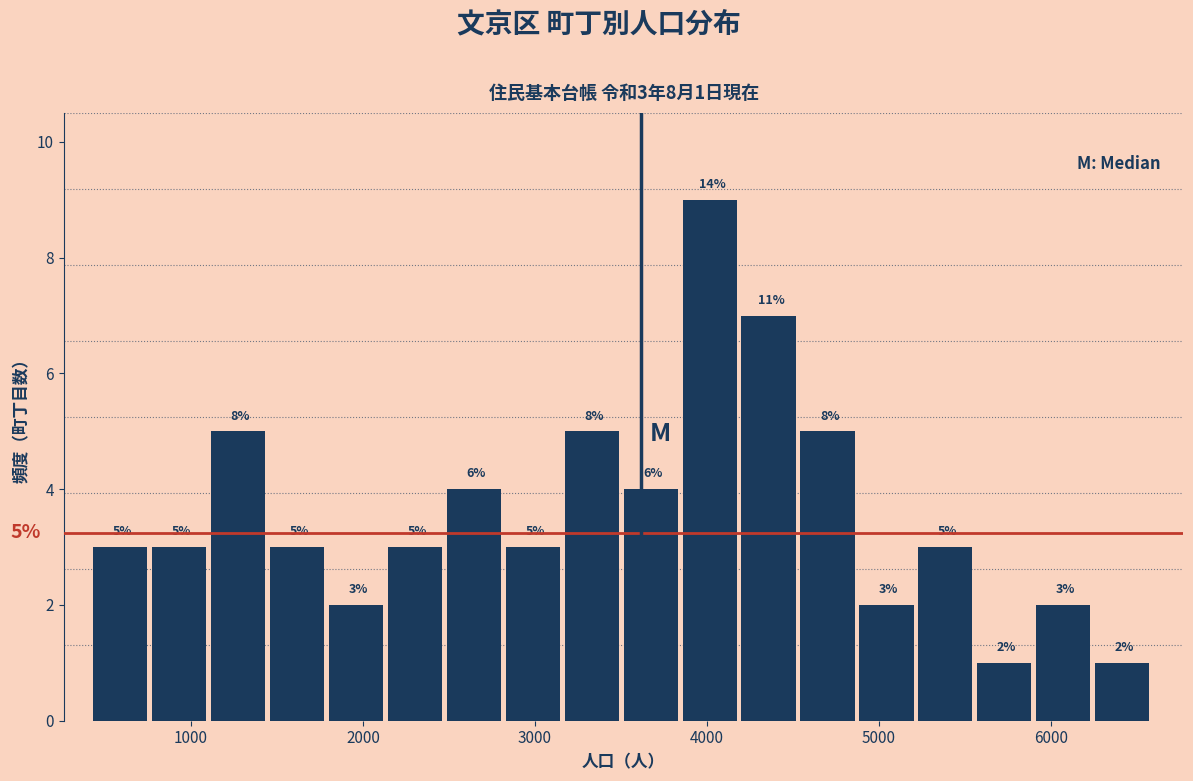

Around what value on the x-axis is the tallest bar? Give the approximate position of its centre, as read against the axis.

4000